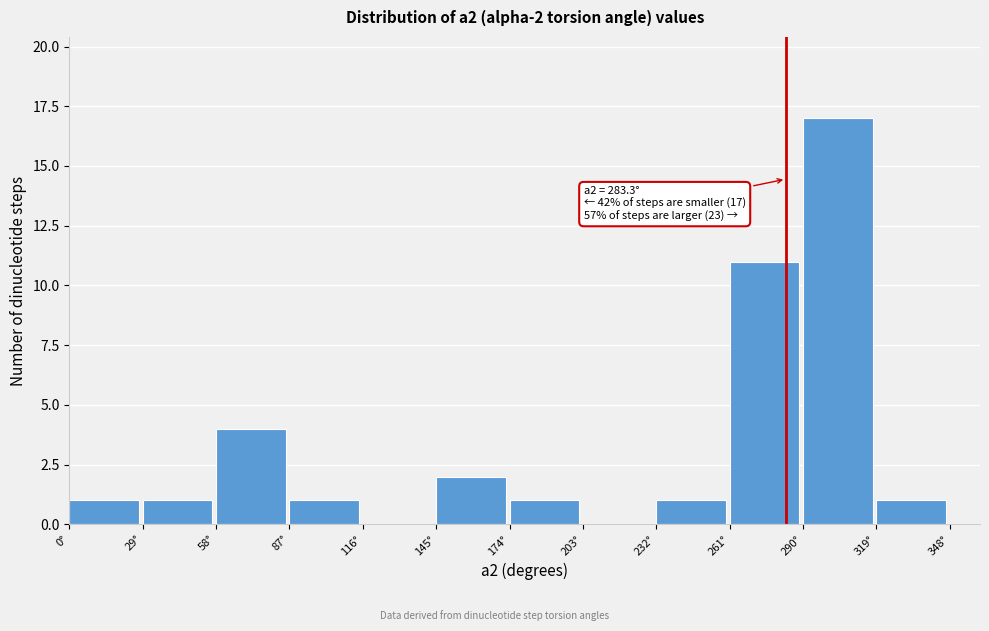

Over which range of the x-axis is the bar tallest?

290 to 319